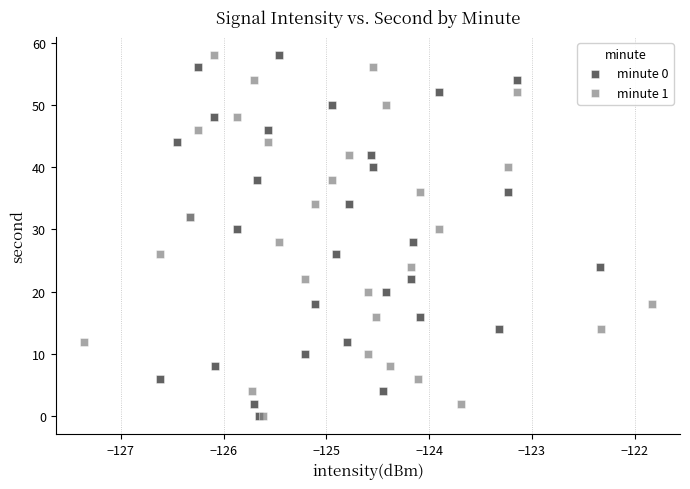

What are all the series names shown in the legend?

minute 0, minute 1